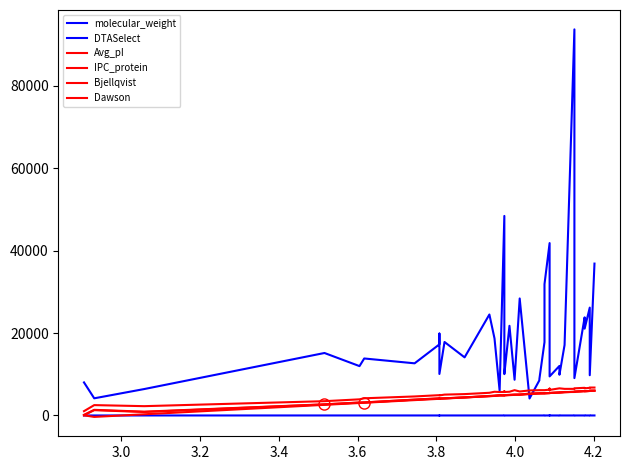

Is the value of molecular_weight at 38 greater than the value of Bjellqvist at 14?

Yes